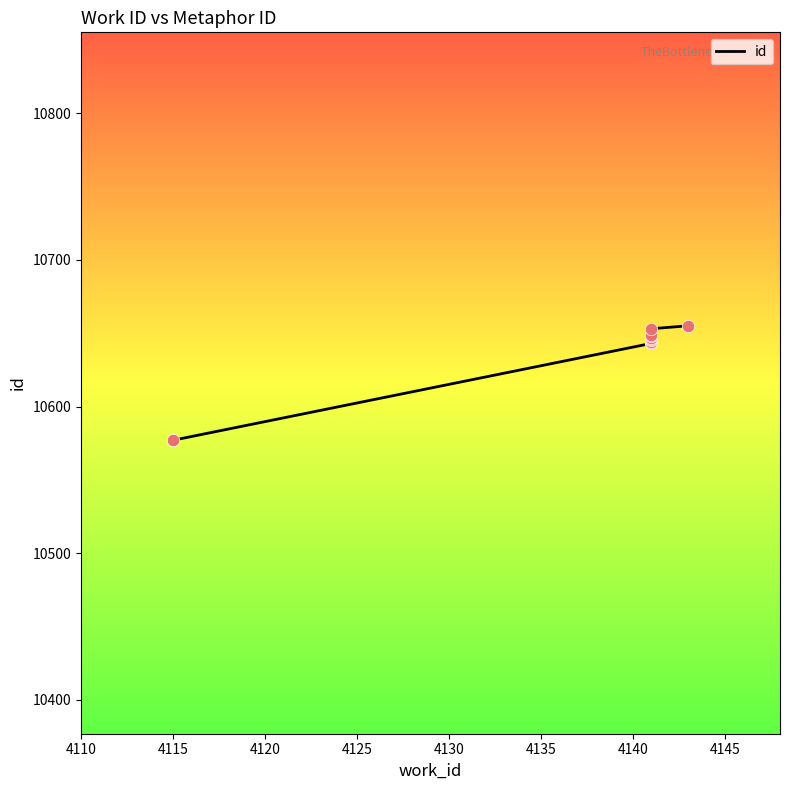

Between 4130 and 4120, which is larger?

4130